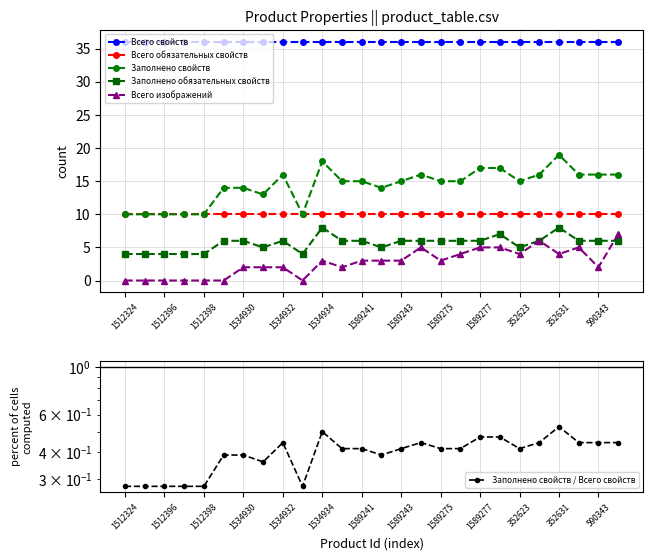

The value of Всего обязательных свойств at 1589241 is 10. True or false?

True